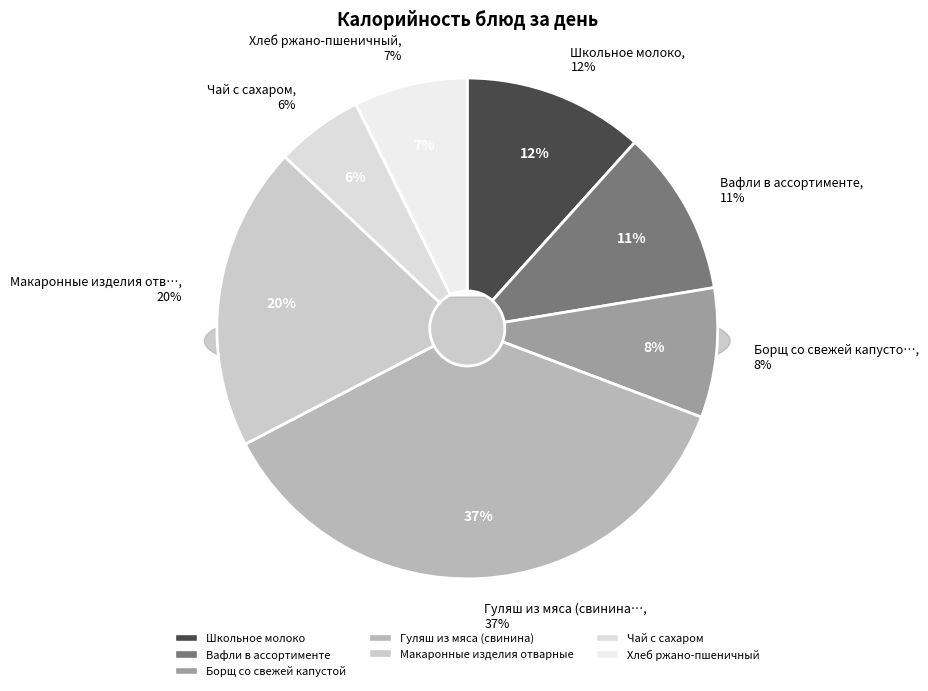

To the nearest percent, what is the combined percentage of Гуляш из мяса (свинина) and Борщ со свежей капустой?

45%